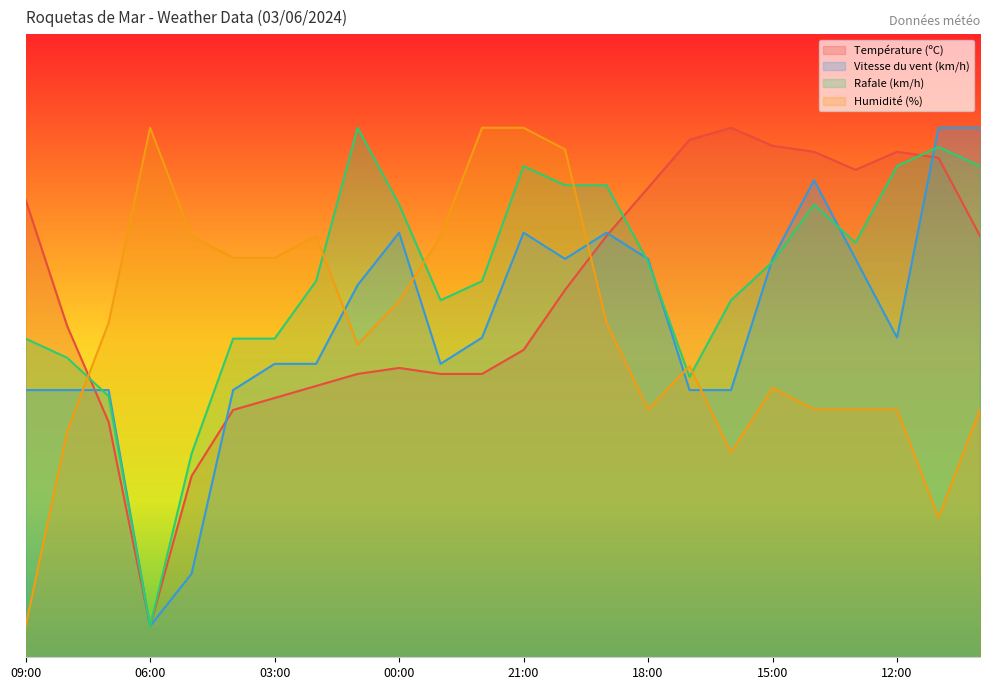

What is the highest value of the Rafale (km/h) series?

85.0